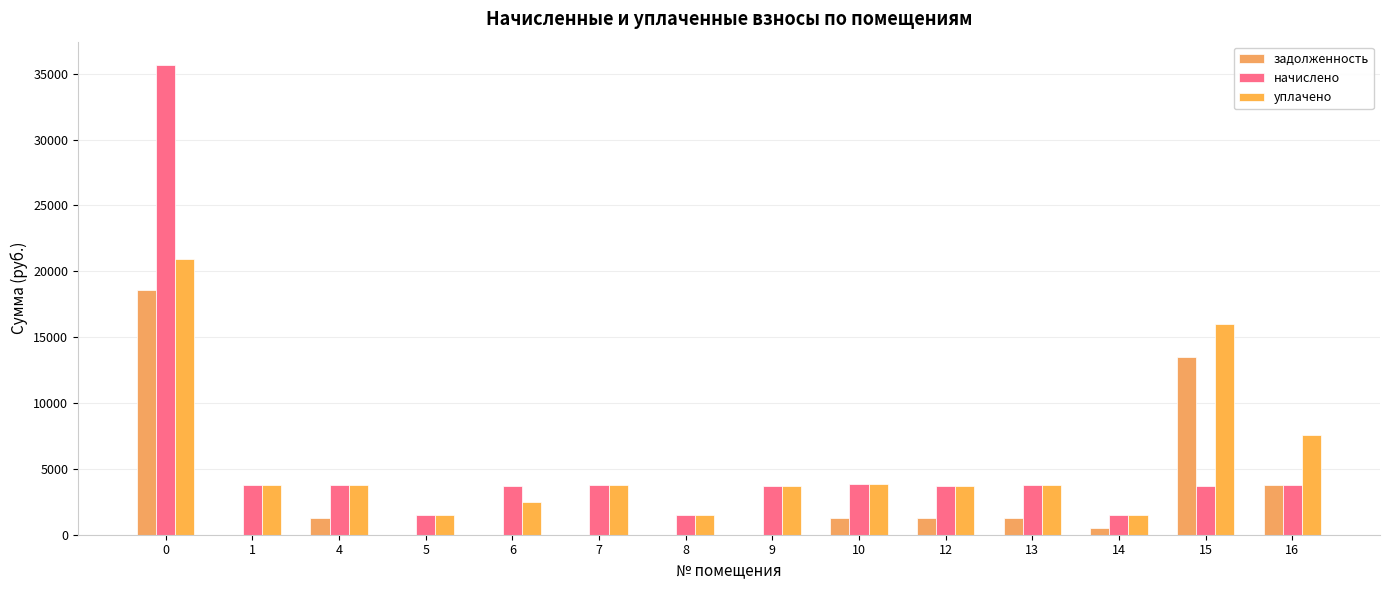

Which series has the widest spread of values?

начислено